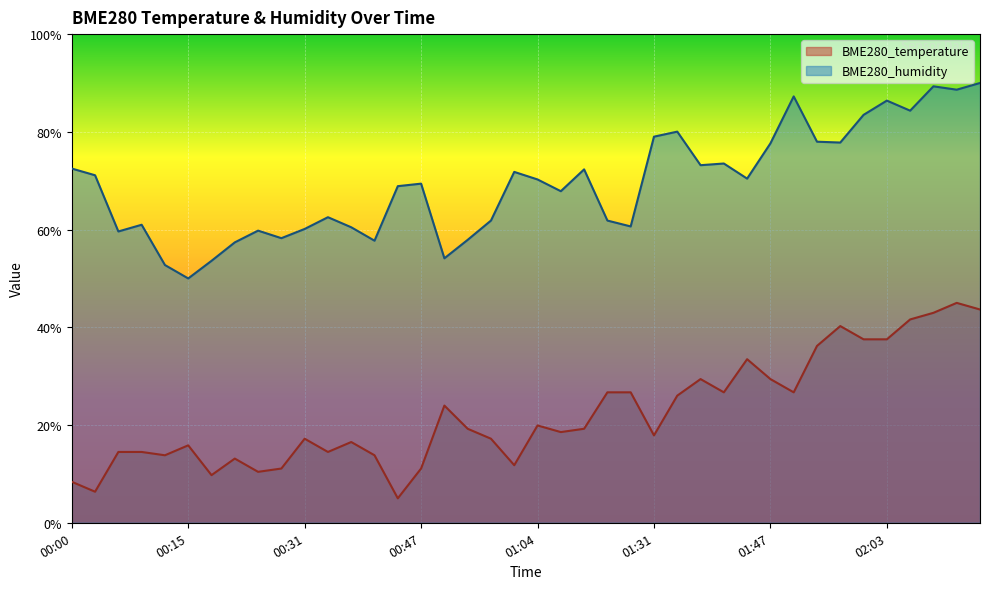

What are all the series names shown in the legend?

BME280_temperature, BME280_humidity